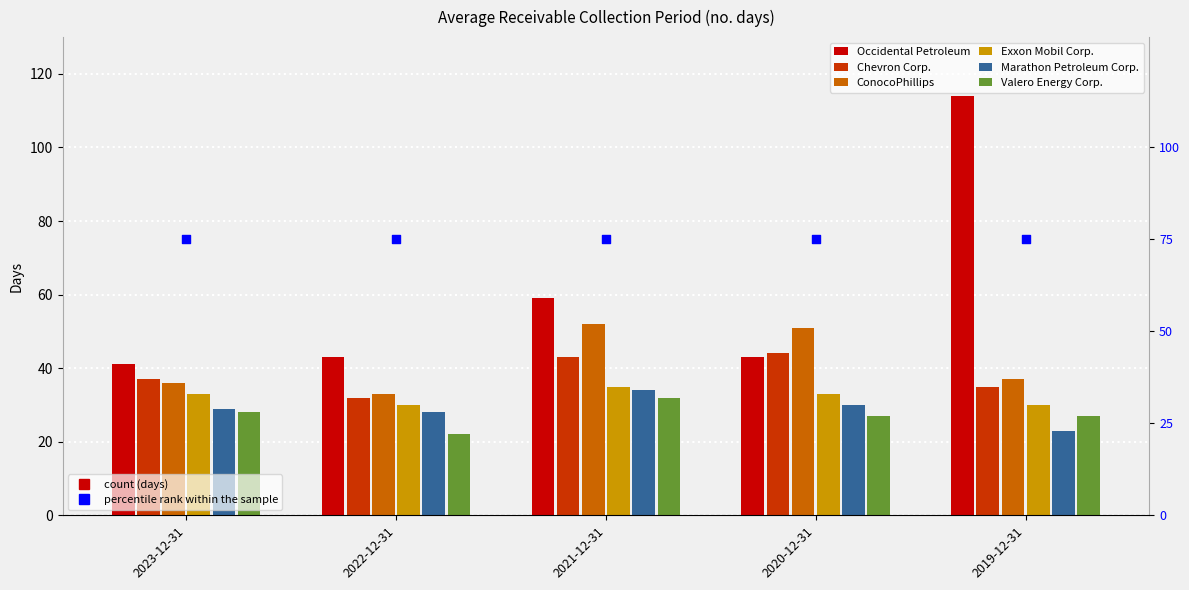

Is the value of Marathon Petroleum Corp. at 2020-12-31 greater than the value of Occidental Petroleum at 2021-12-31?

No